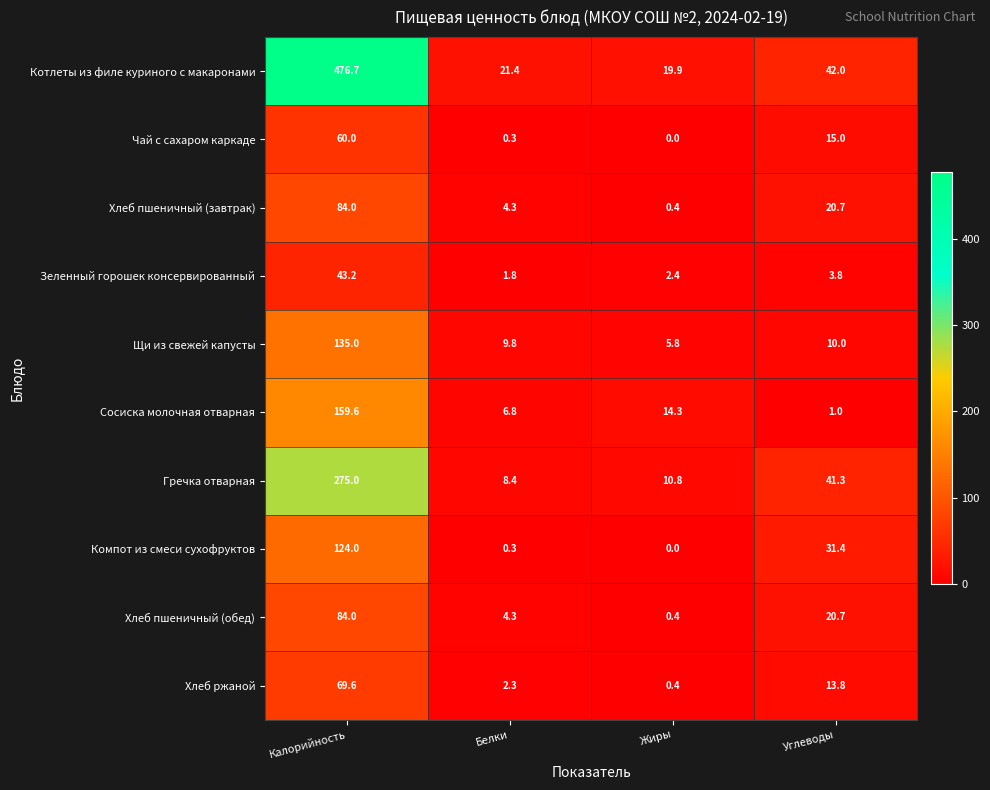

What is the difference between the maximum and minimum values in the Щи из свежей капусты series?

129.2